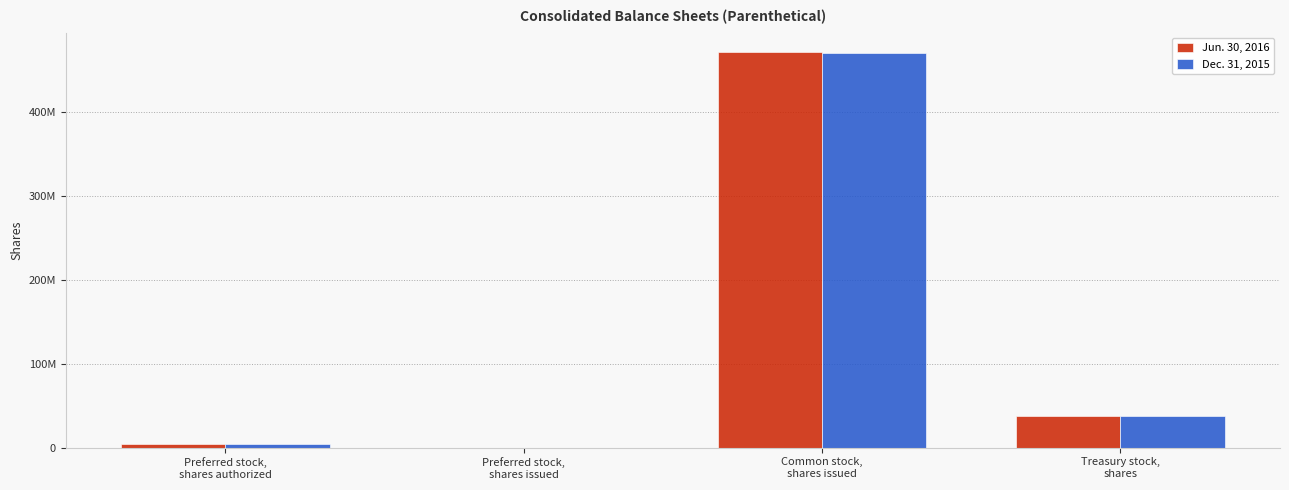

What are all the series names shown in the legend?

Jun. 30, 2016, Dec. 31, 2015